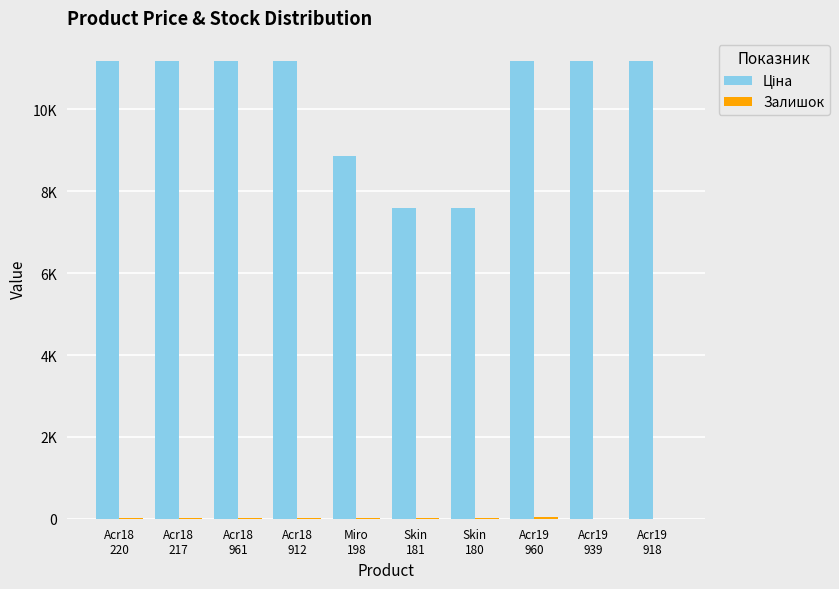

What is the difference between the highest and lowest values at Acr18
220?

11171.2